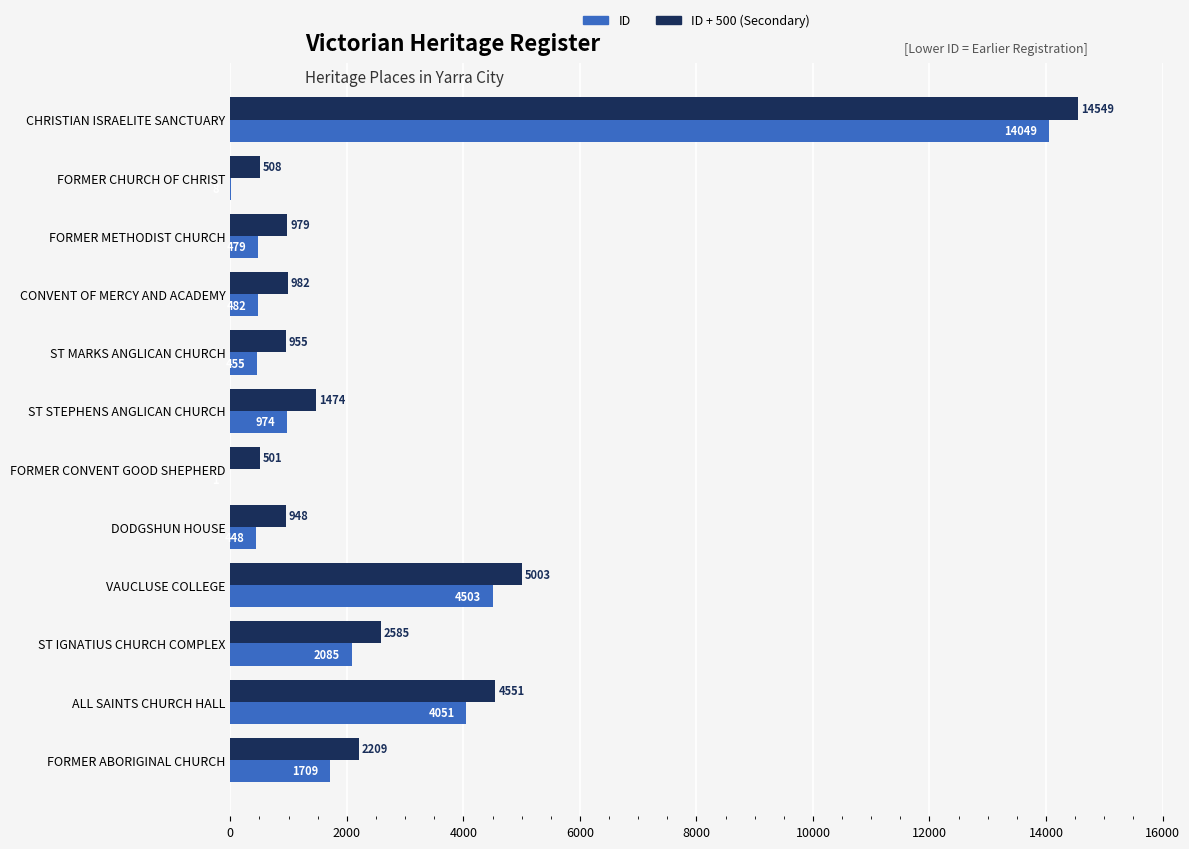

What is the sum of all ID + 500 (Secondary) values?

35244